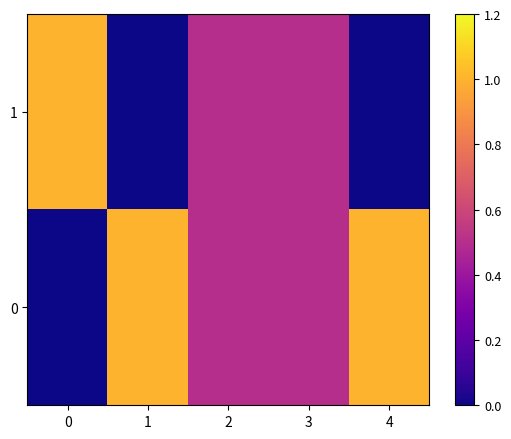

List the series in order of their peak value, highest first.

0, 1